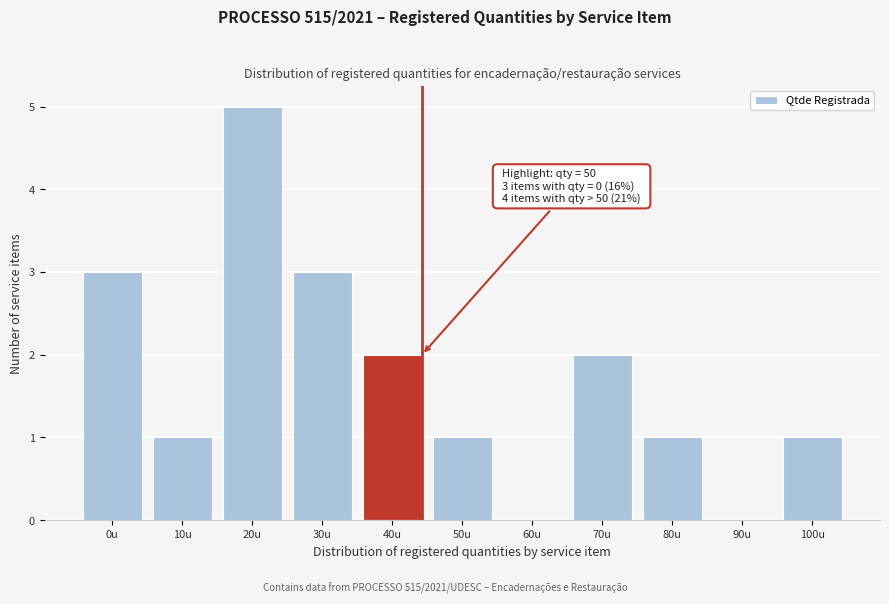

Reading right to left, extract all data points from this chart.

100u=1	90u=0	80u=1	70u=2	60u=0	50u=1	40u=2	30u=3	20u=5	10u=1	0u=3